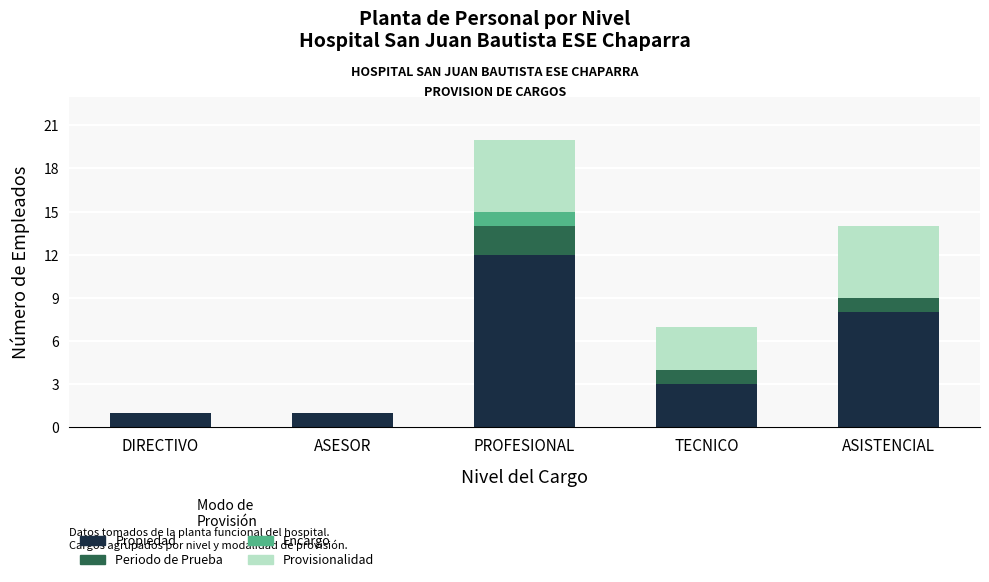

True or false: Propiedad has a value of 3 at TECNICO.

True